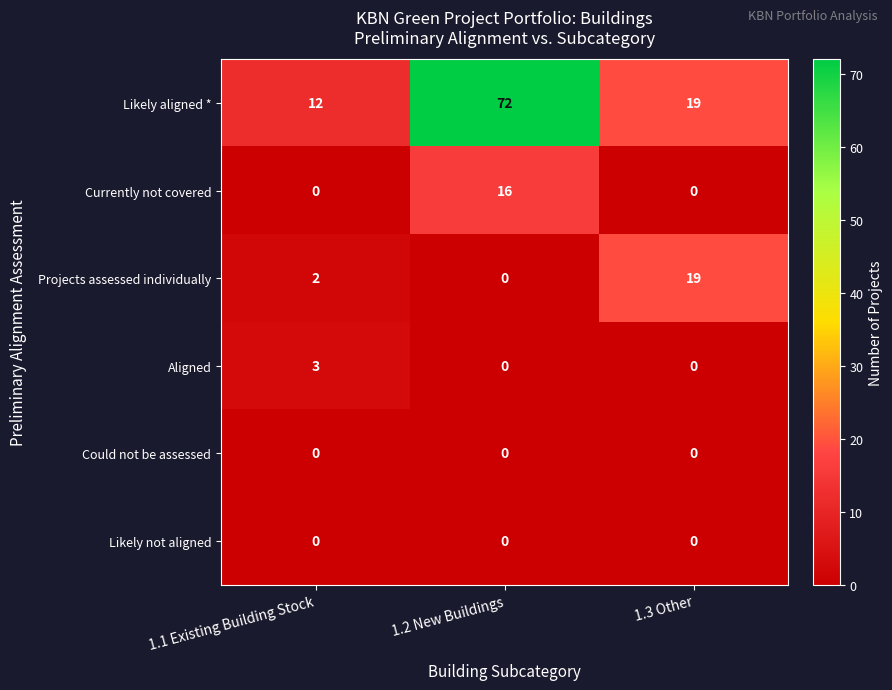

How many Currently not covered values are between 0 and 16?

3